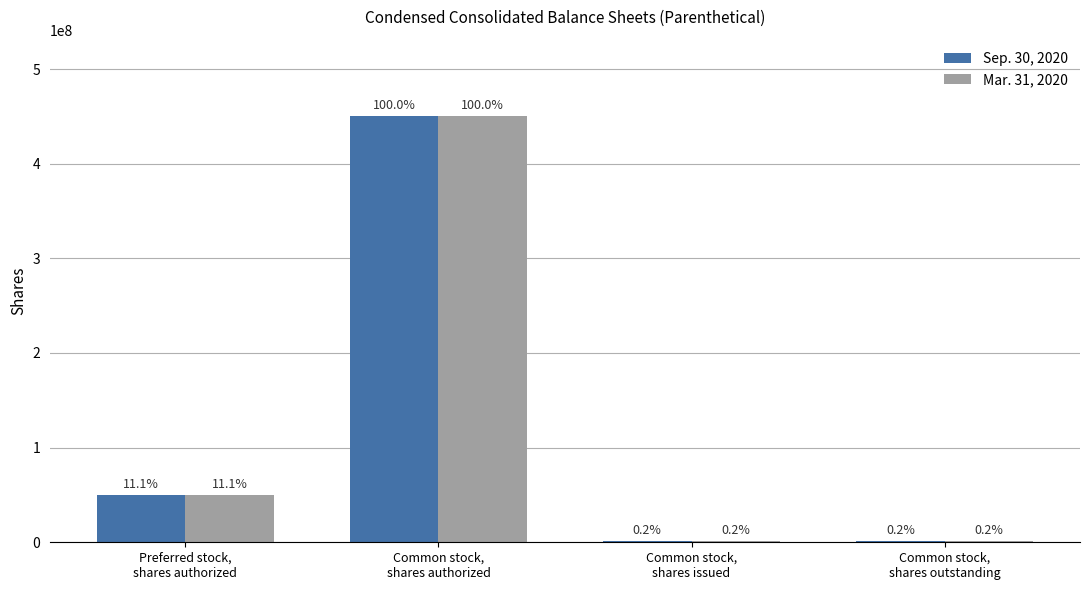

What are all the series names shown in the legend?

Sep. 30, 2020, Mar. 31, 2020